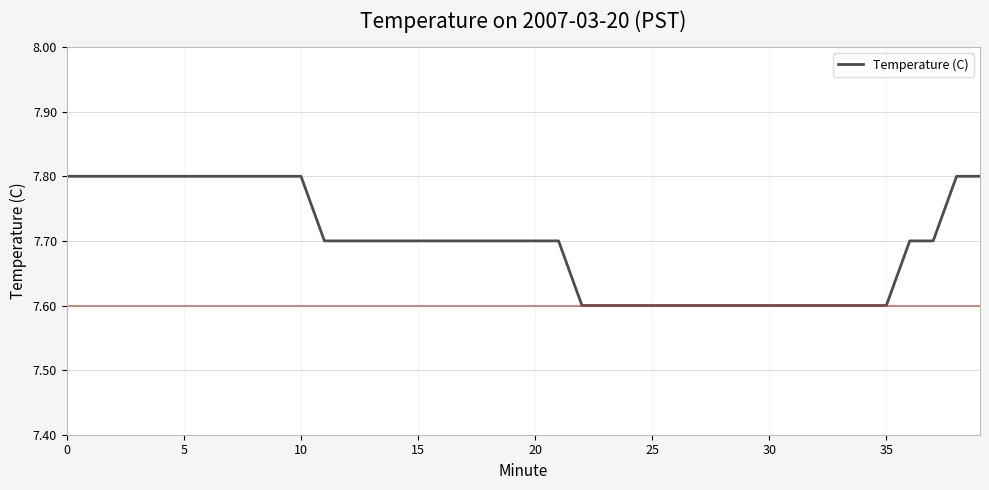

What is the maximum value shown in the chart?

7.8